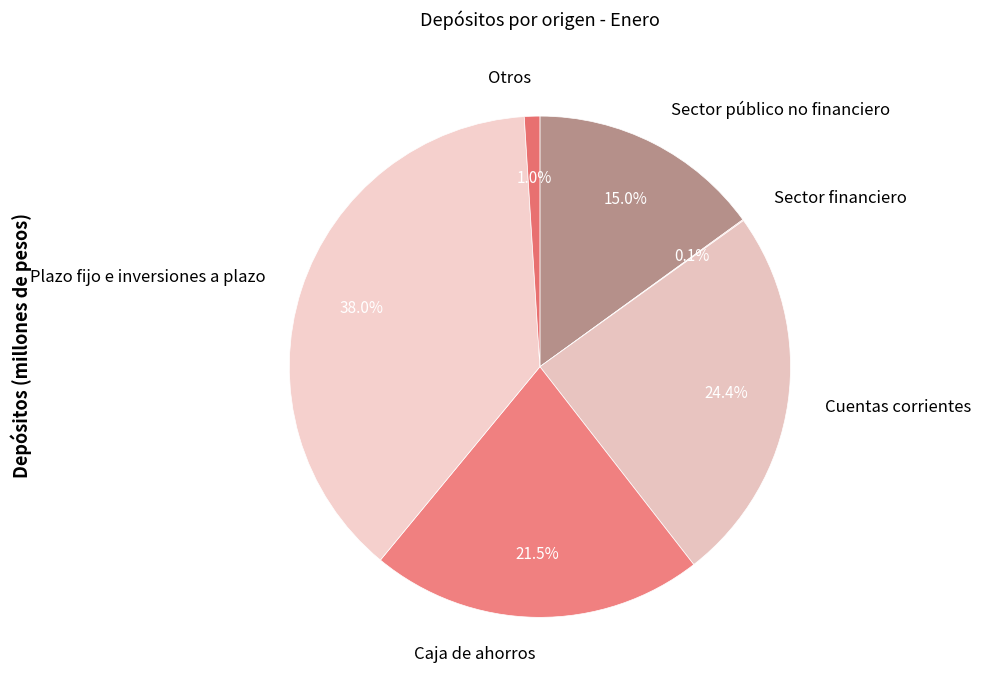

Does Caja de ahorros account for over 50% of the chart?

No